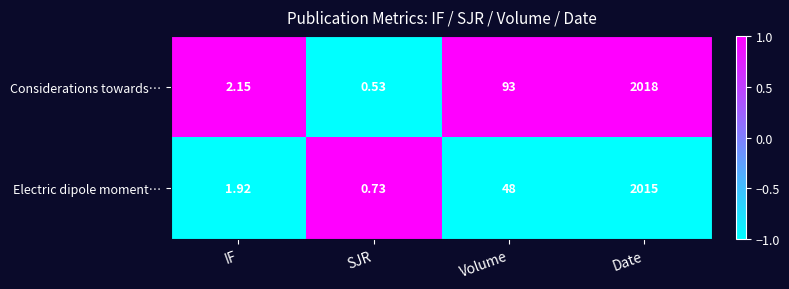

What is the spread (max minus min) of values at IF?

0.2